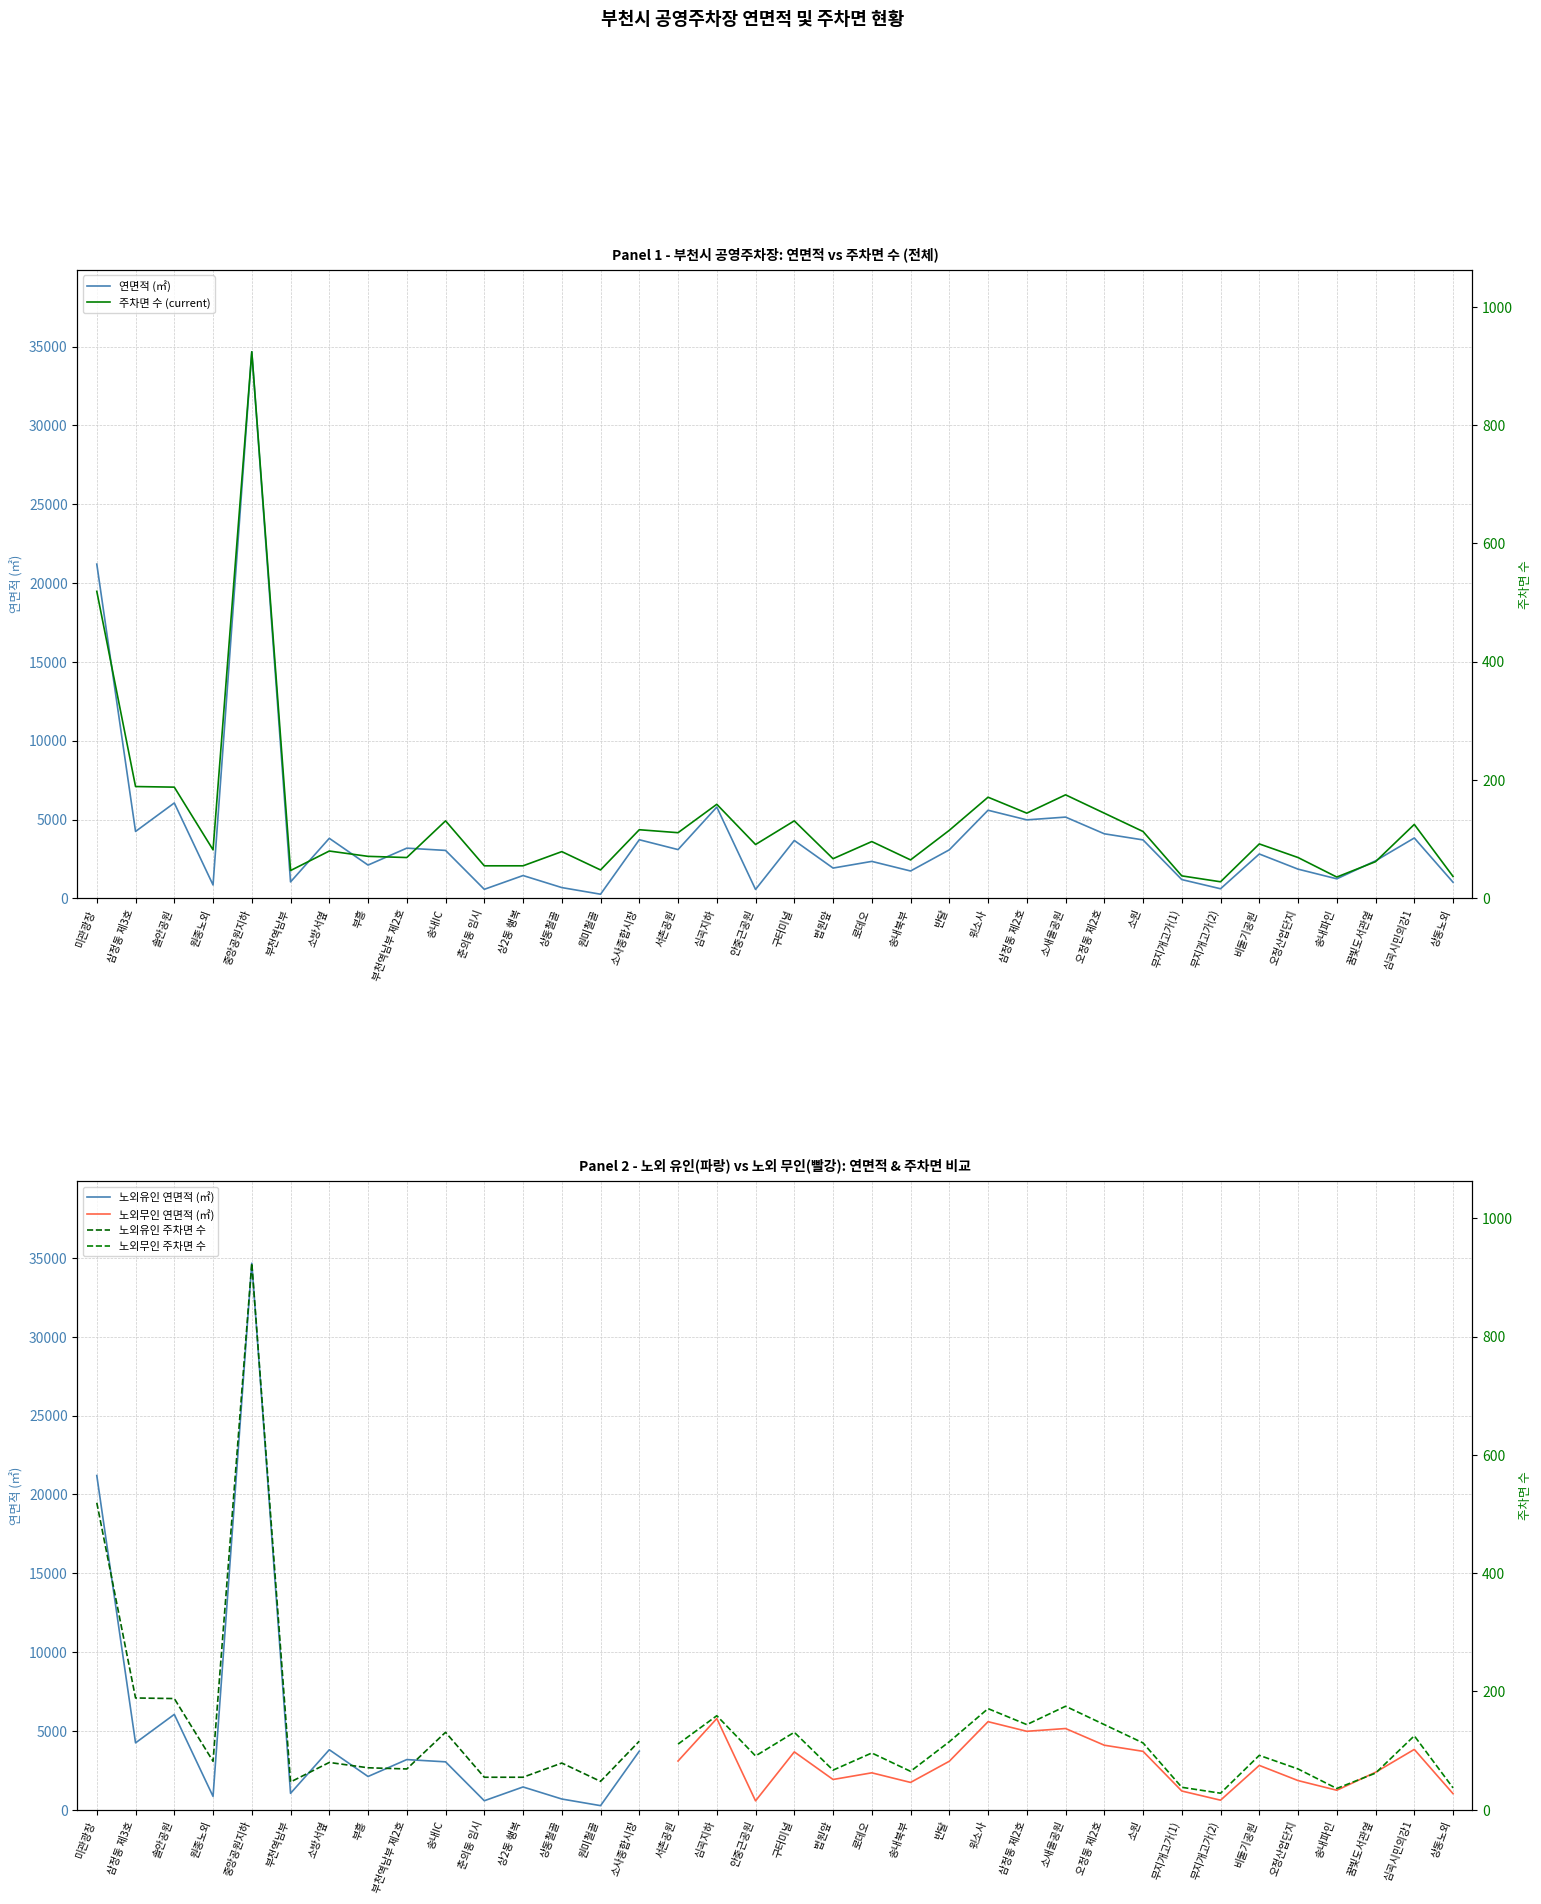

How many categories are shown in the chart?

36